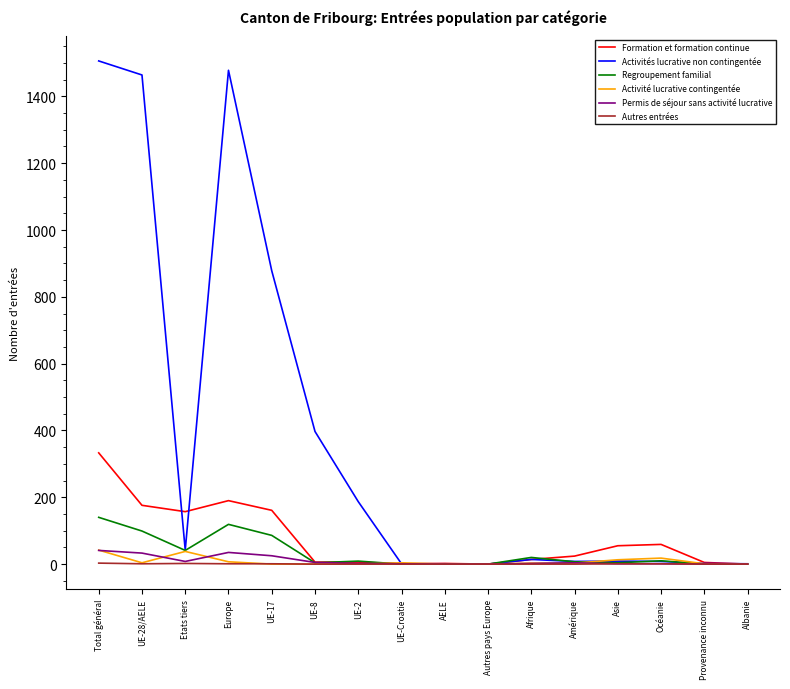

What is the sum of all Formation et formation continue values?

1189